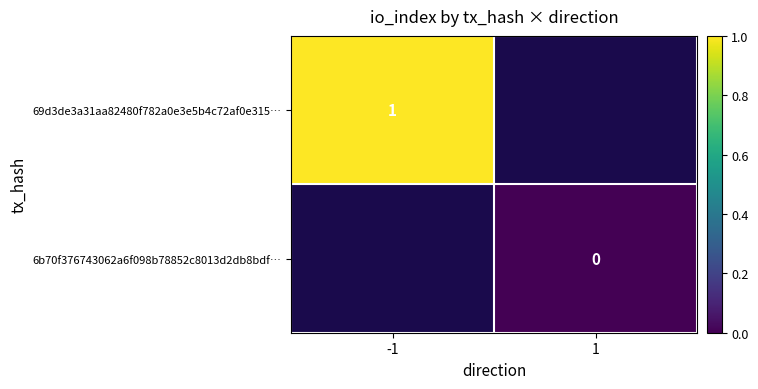

The value of 69d3de3a31aa82480f782a0e3e5b4c72af0e315… at -1 is 1.6. True or false?

False